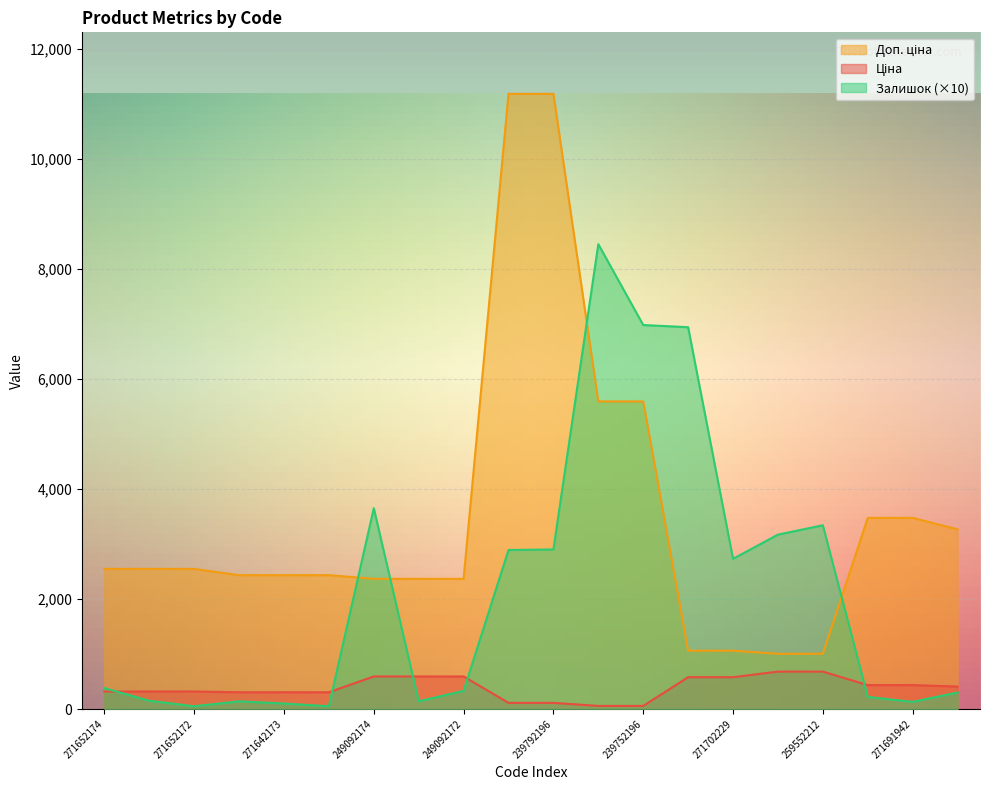

True or false: Доп. ціна has more than 0 interior local peaks.

False